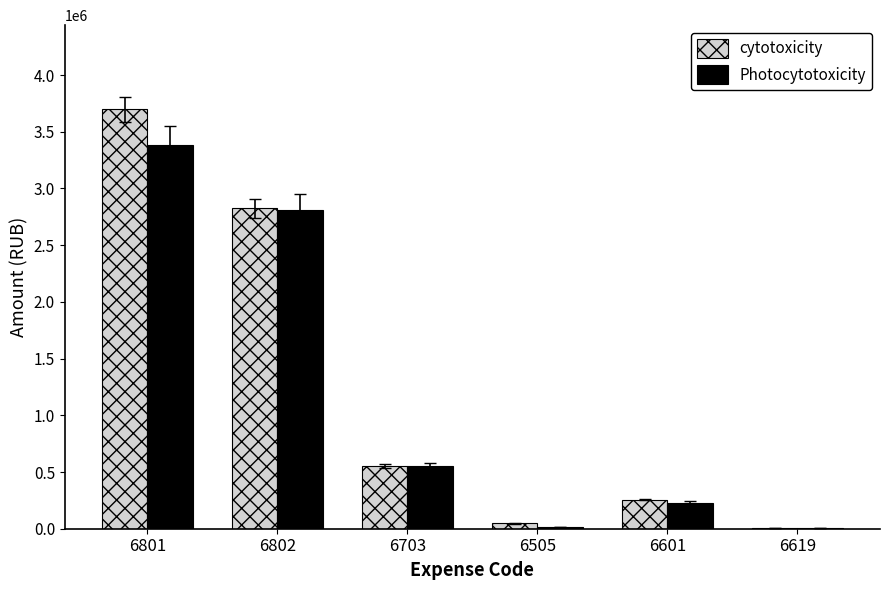

What is the approximate value of Photocytotoxicity at 6801, to the nearest 10?

3379900